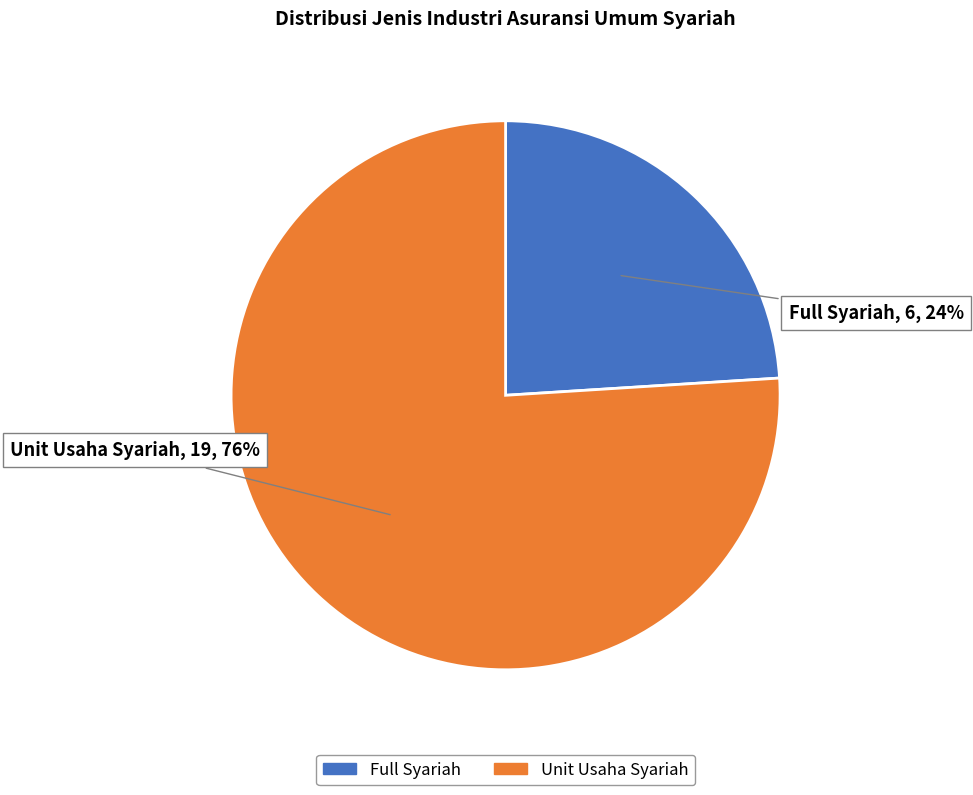

Combined, do Full Syariah and Unit Usaha Syariah account for over 50%?

Yes